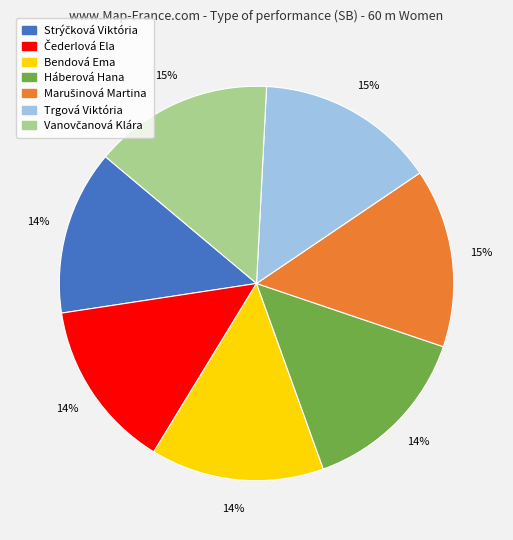

To the nearest percent, what percentage of the pie is Háberová Hana?

14%